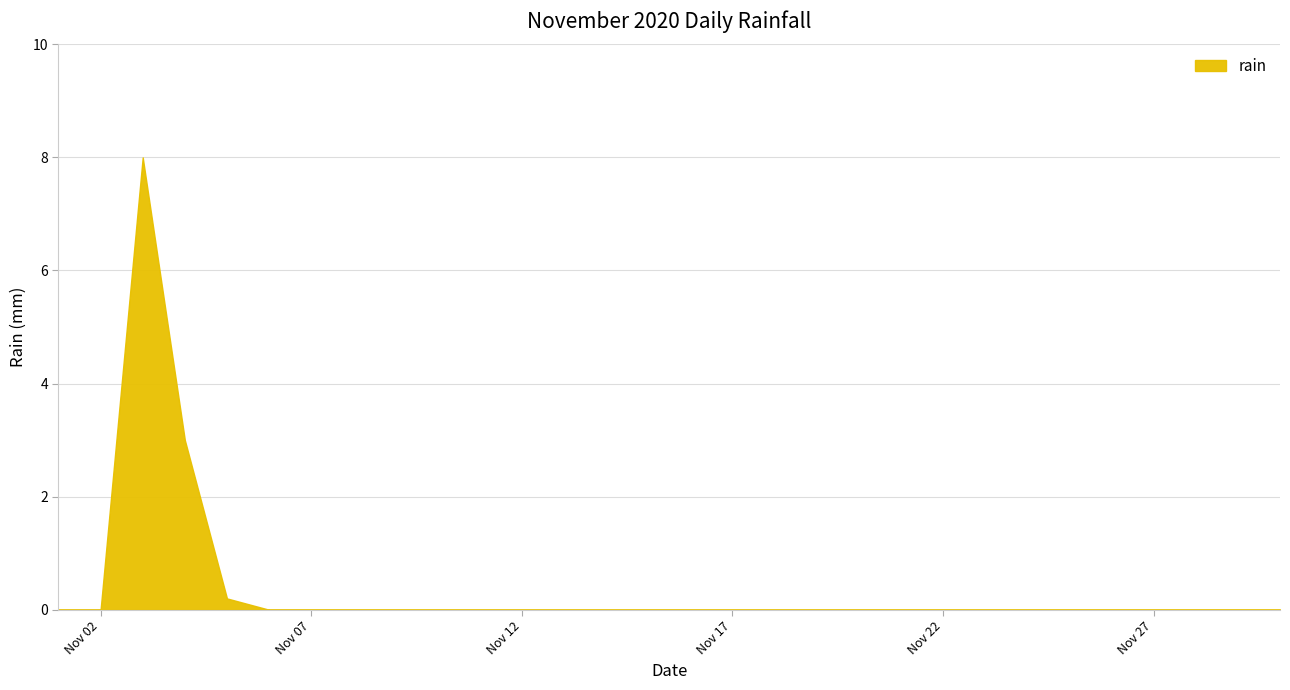

What is the maximum value shown in the chart?

8.0